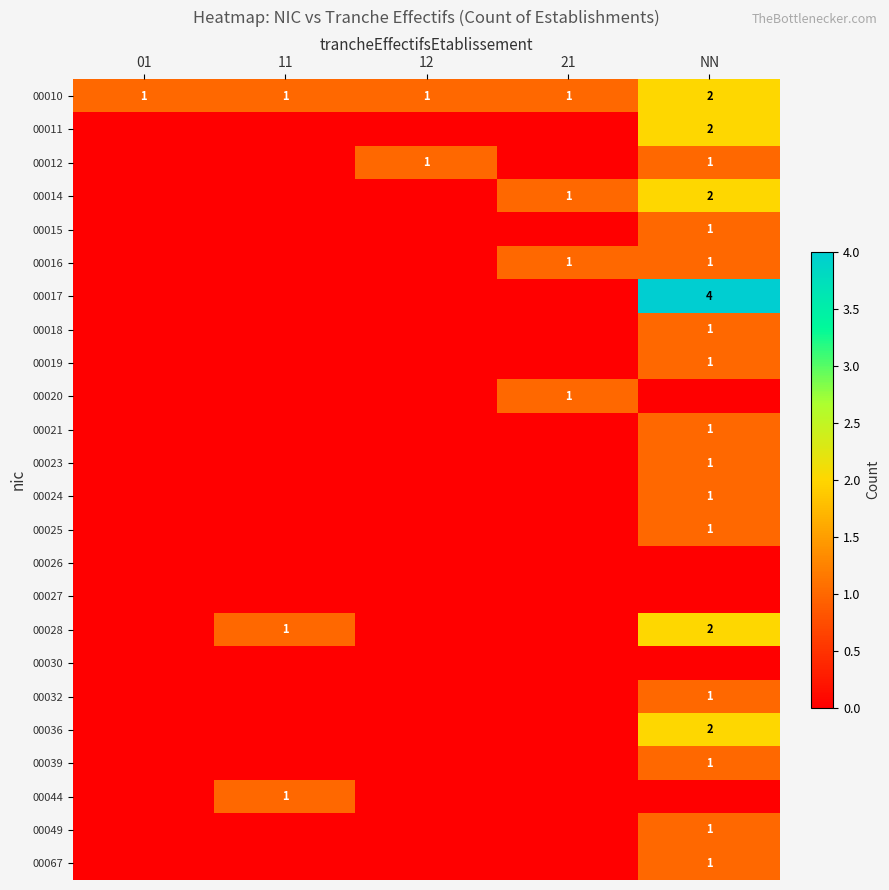

What is the total value across all series at NN?

27